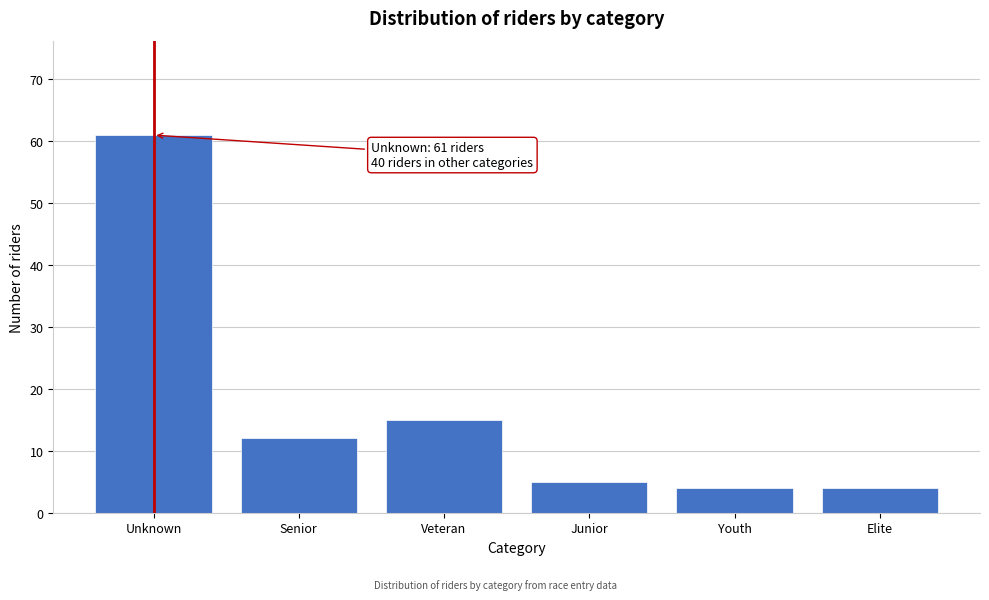

Reading left to right, what are all the values shown in this chart?

Unknown=61	Senior=12	Veteran=15	Junior=5	Youth=4	Elite=4